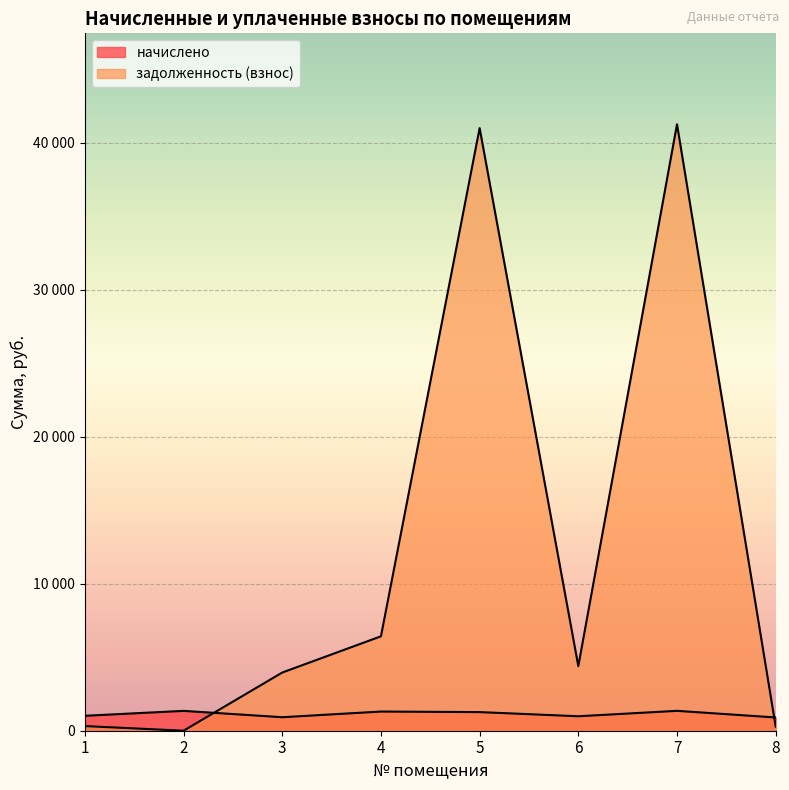

Is the value of задолженность (взнос) at 8 greater than the value of начислено at 7?

No